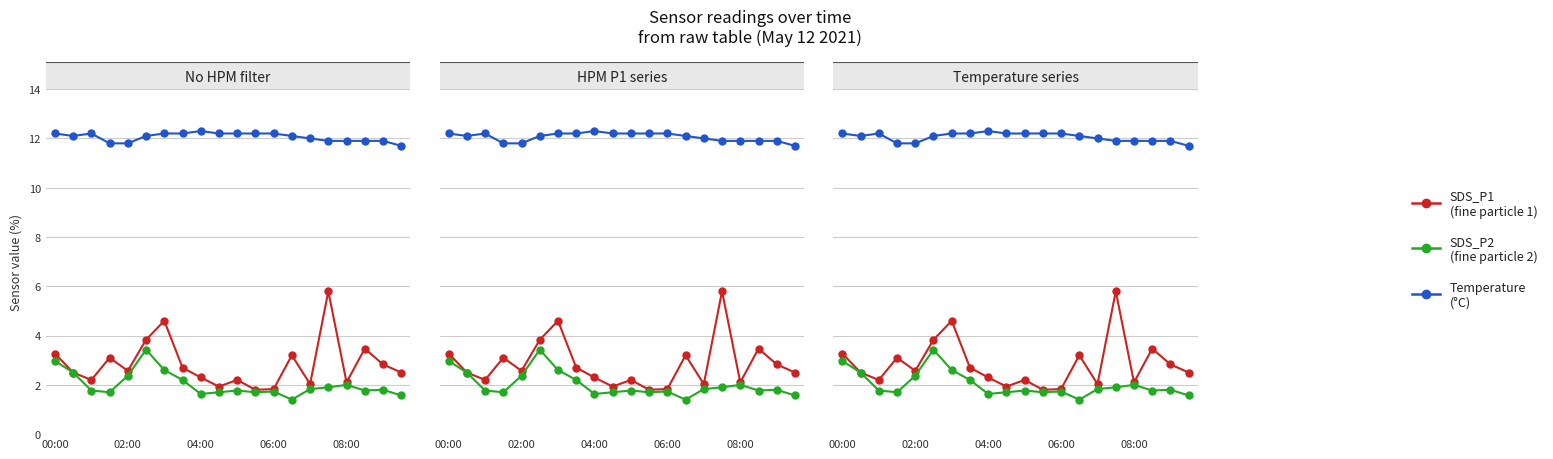

True or false: SDS_P2 and SDS_P1 cross at least once.

False